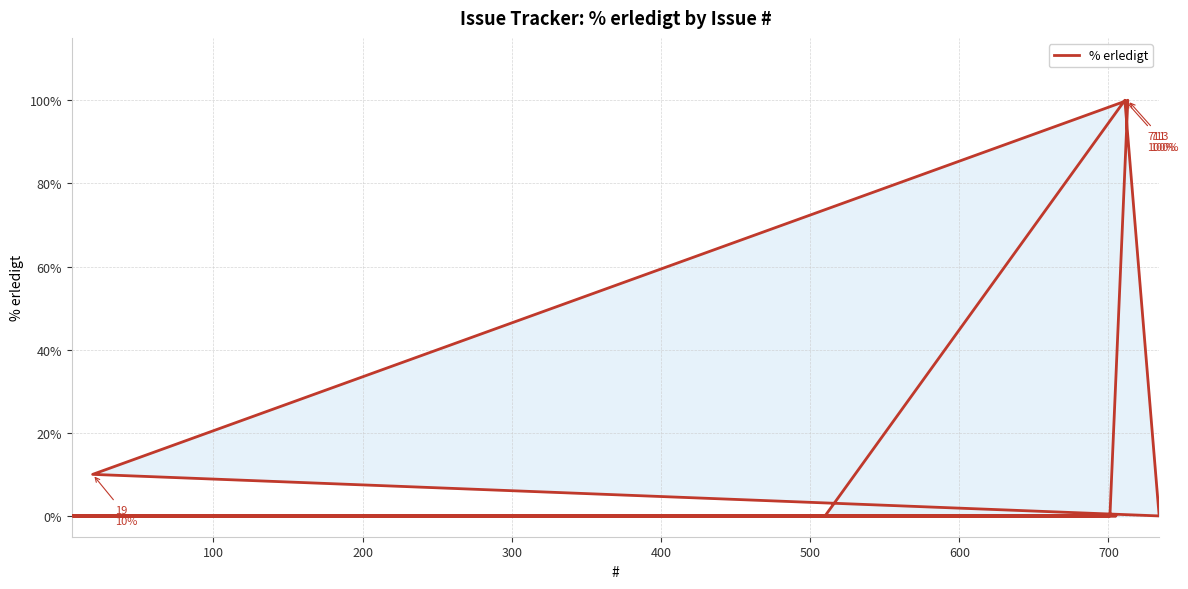

How many series are shown in this chart?

1